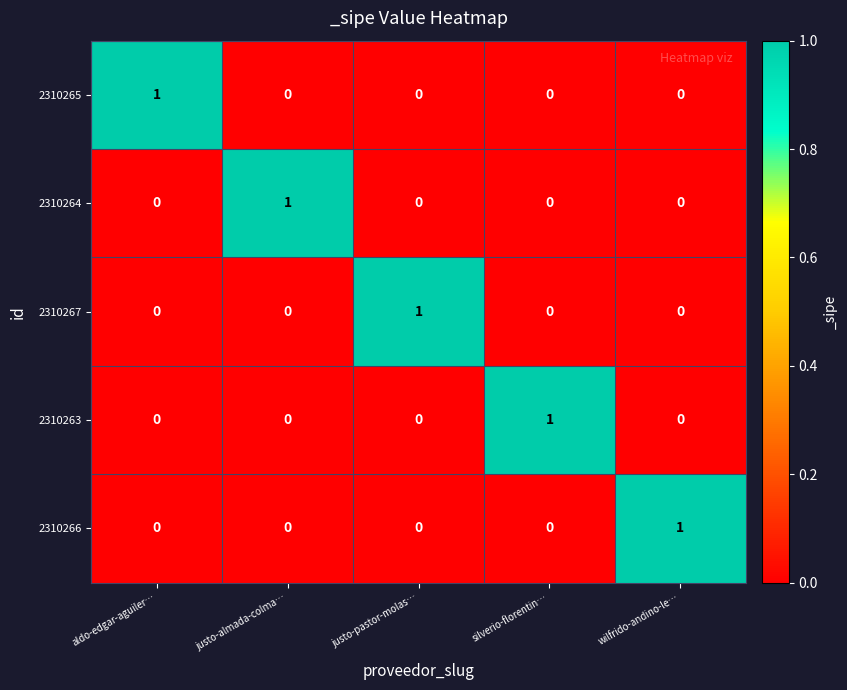

Reading left to right, list all the values displayed in this chart.

2310265: 1	0	0	0	0
2310264: 0	1	0	0	0
2310267: 0	0	1	0	0
2310263: 0	0	0	1	0
2310266: 0	0	0	0	1